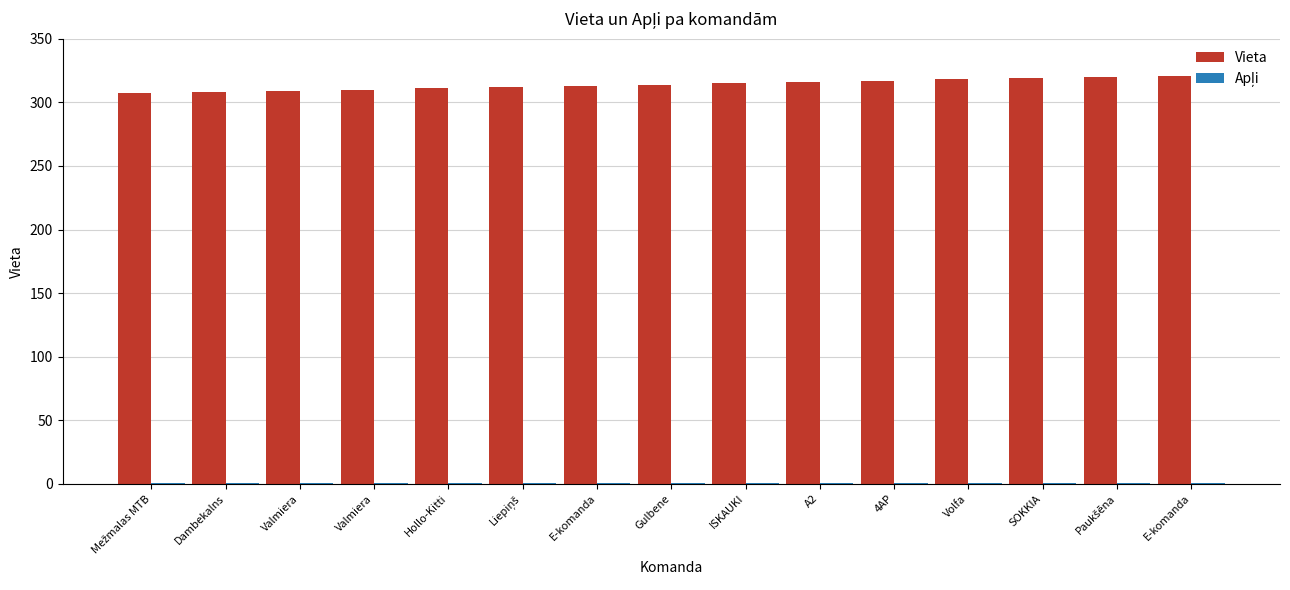

What is the difference between the highest and lowest values at Valmiera?

308